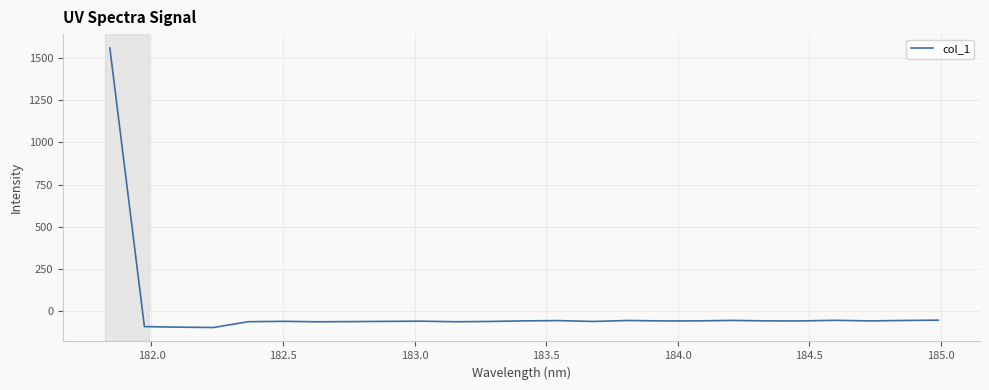

What is the minimum value shown in the chart?

-94.9